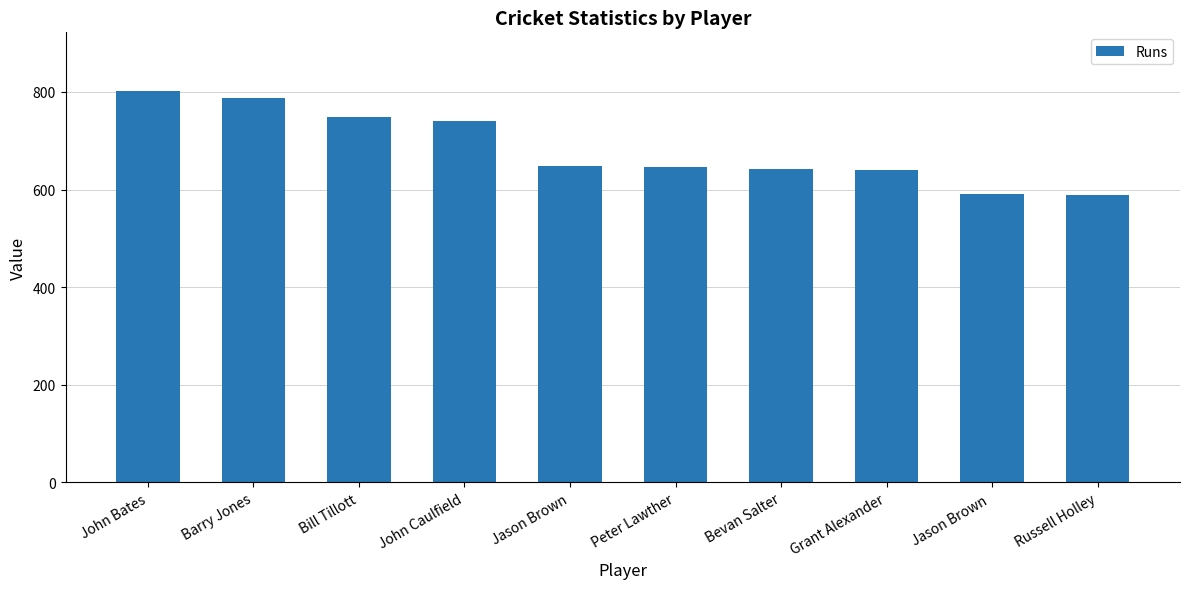

What is the ratio of the value at Bevan Salter to the value at Peter Lawther?

1.0